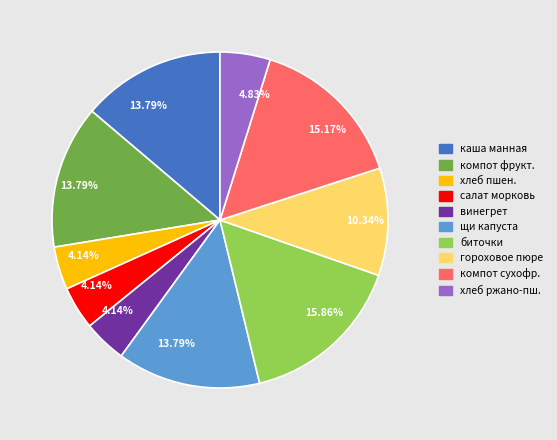

Is there a majority slice in this chart?

No